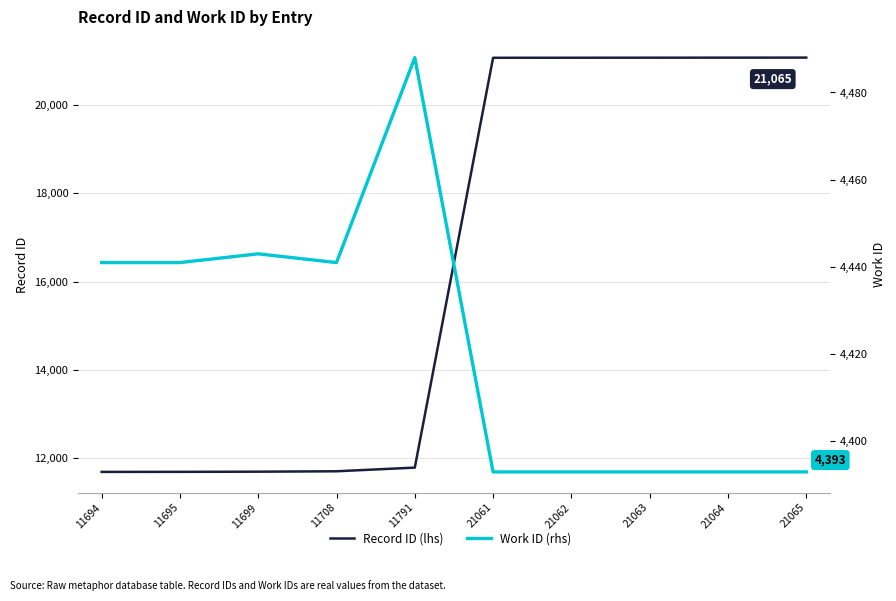

How many data points does each series have?

10